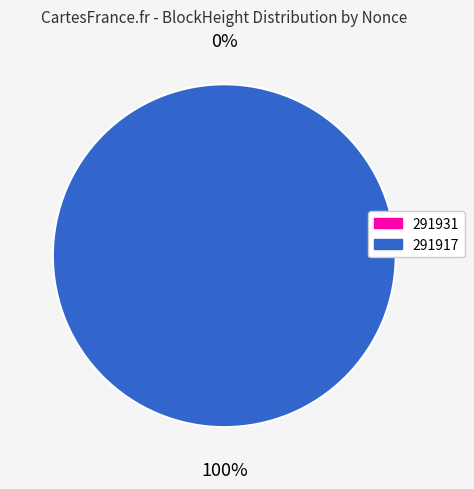

Which slice is the smallest?

291931